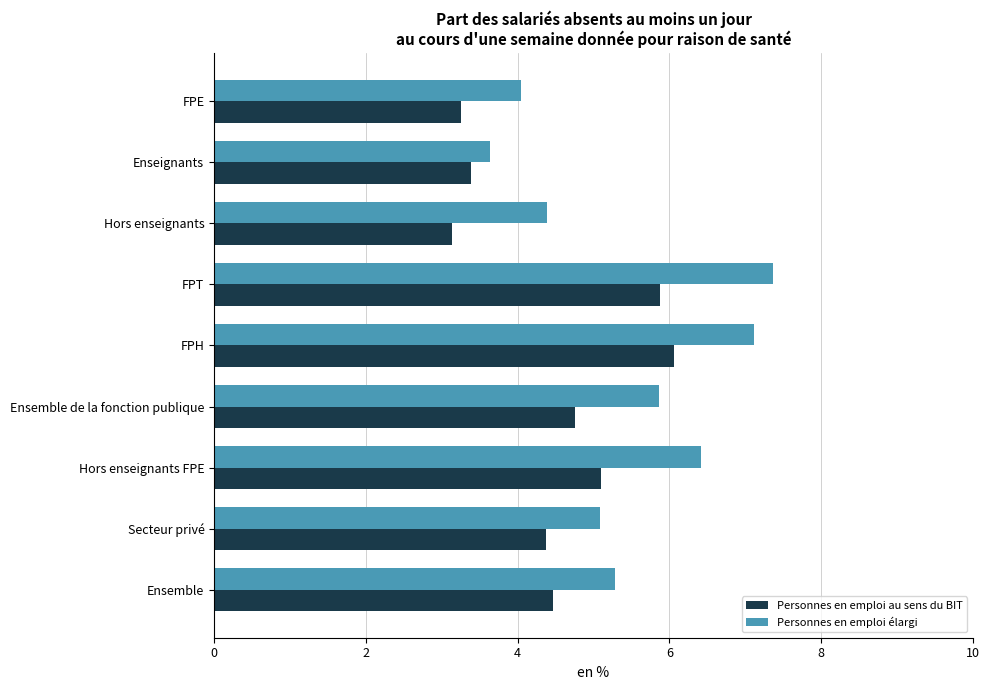

What is the average value of the Personnes en emploi au sens du BIT series?

4.5